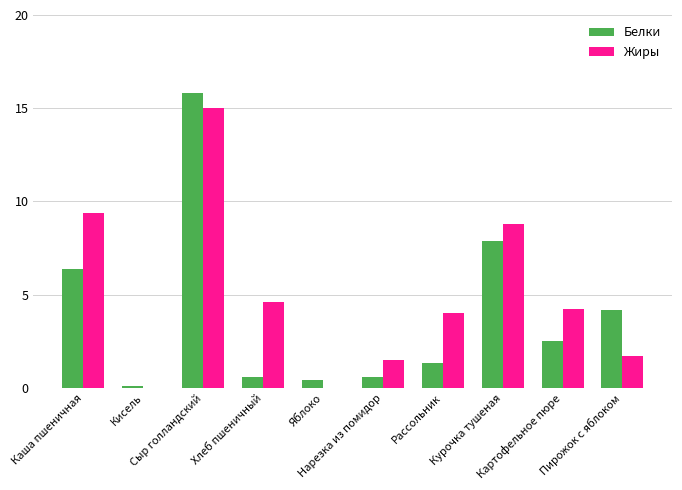

Which series has the largest total across all categories?

Жиры